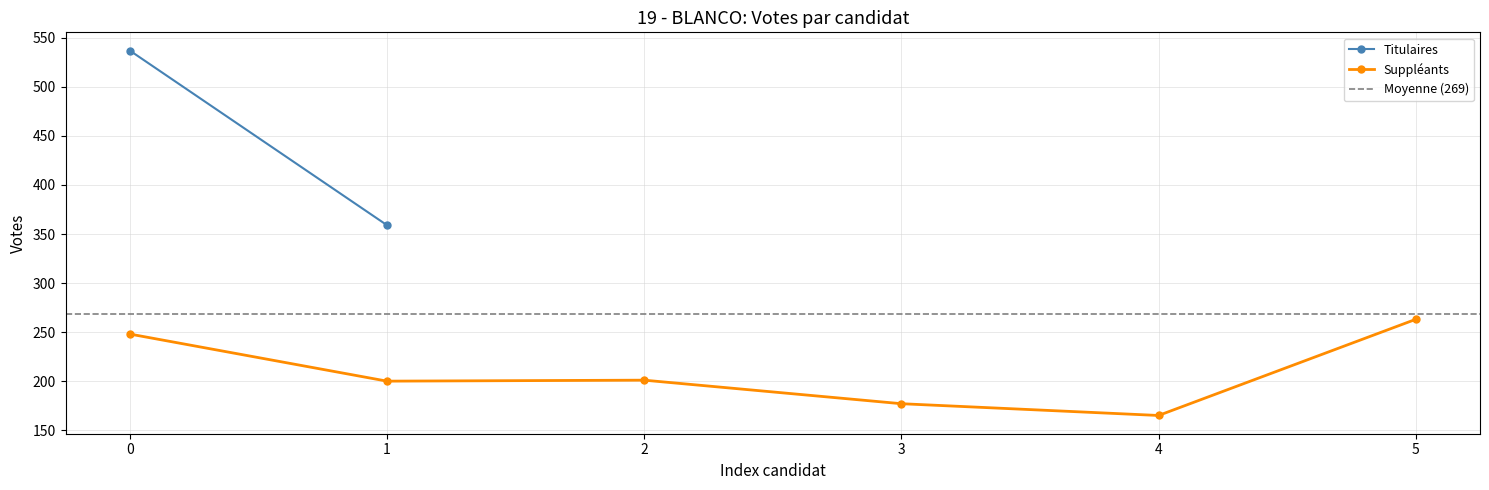

How many points are higher than both their immediate neighbors (excluding endpoints)?

1